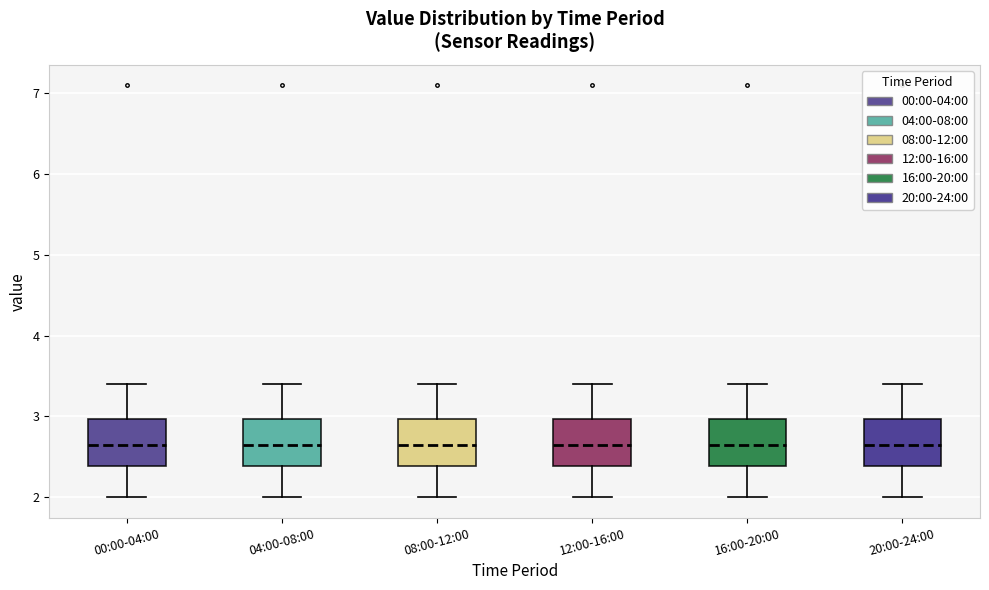

Where does the median line of the box for 16:00-20:00 sit on the y-axis? The values are not printed on the chart, so give them approximately, as read against the axis.

2.7